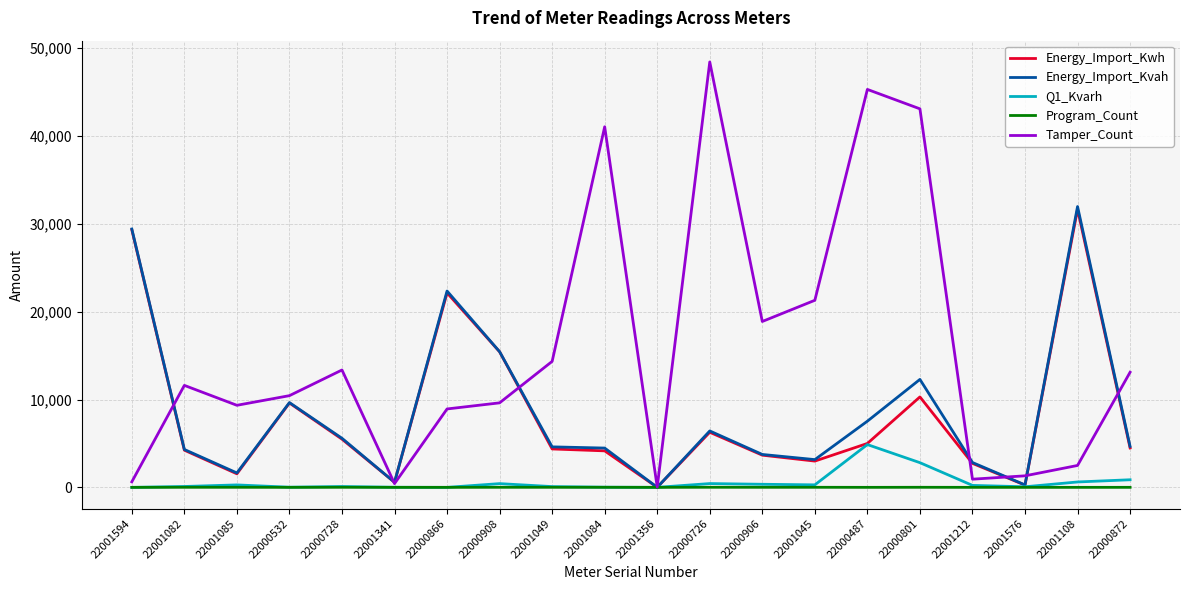

Which series has the largest total across all categories?

Tamper_Count